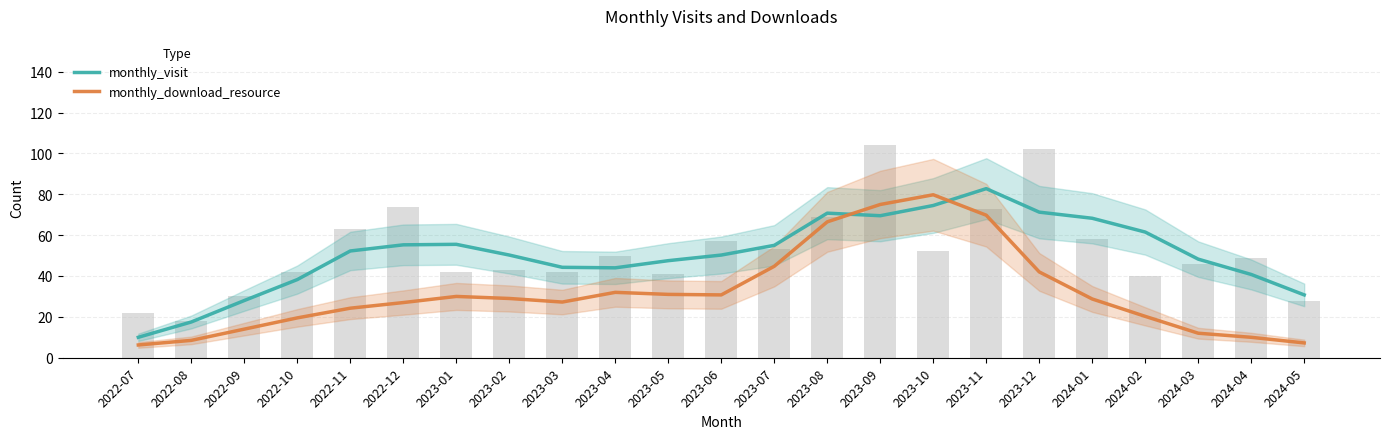

What are all the series names shown in the legend?

monthly_visit, monthly_download_resource